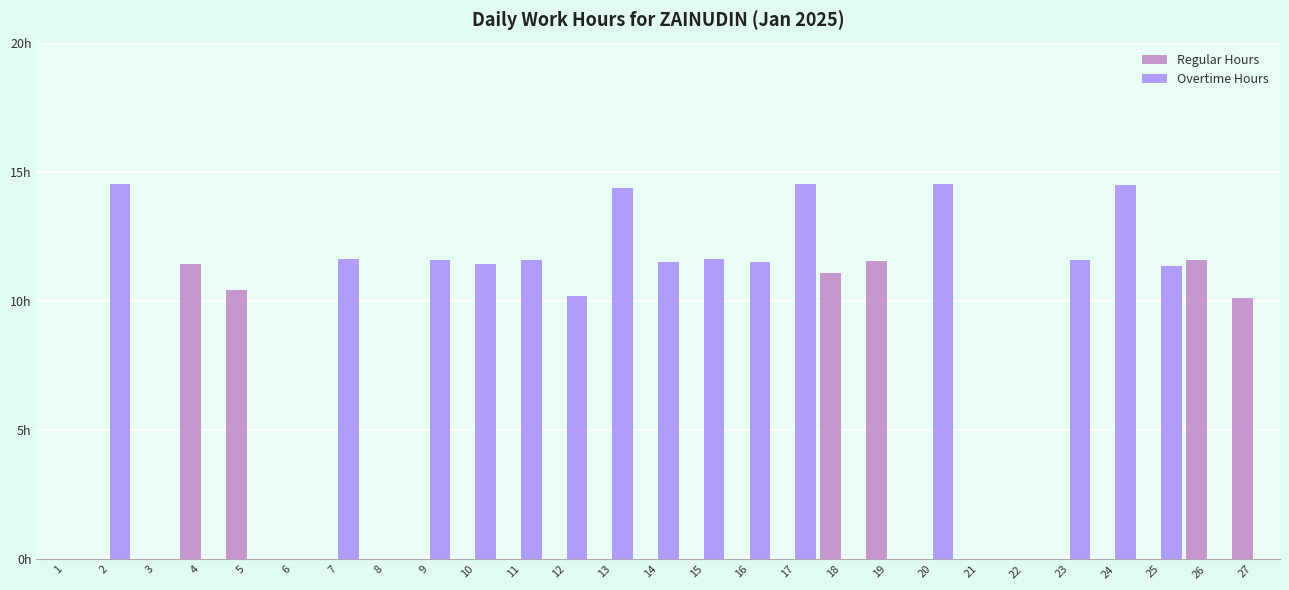

Which label corresponds to the largest value in the chart?

2